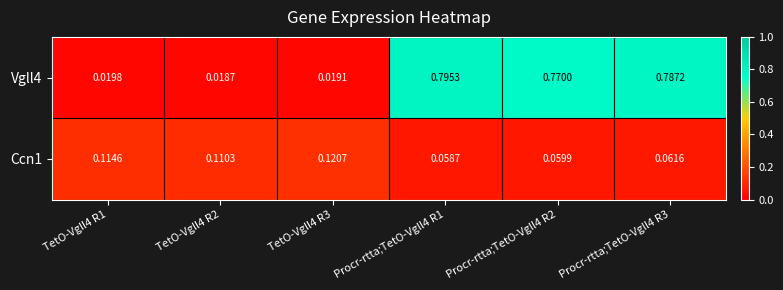

How many categories are shown in the chart?

6